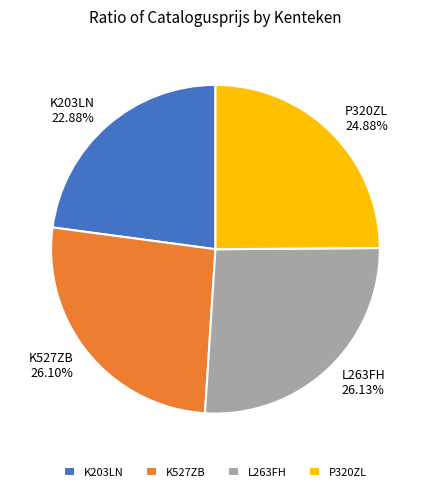

What percentage do L263FH and K527ZB together represent?

52.2%